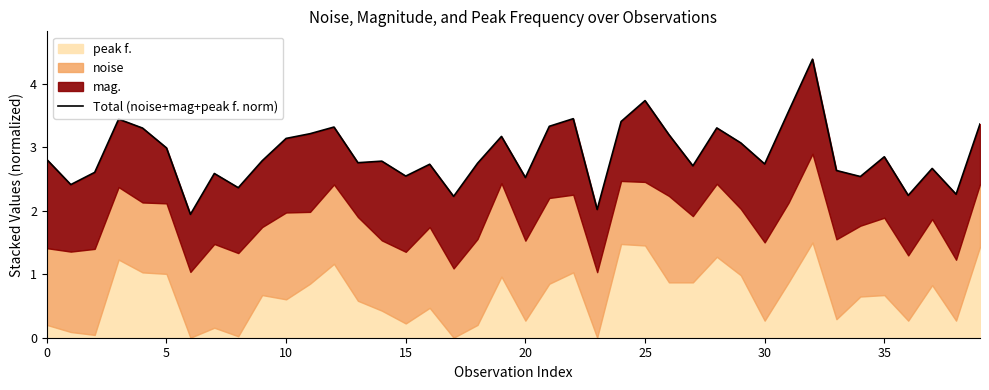

Is it true that the value at 15 is 1.8?

False